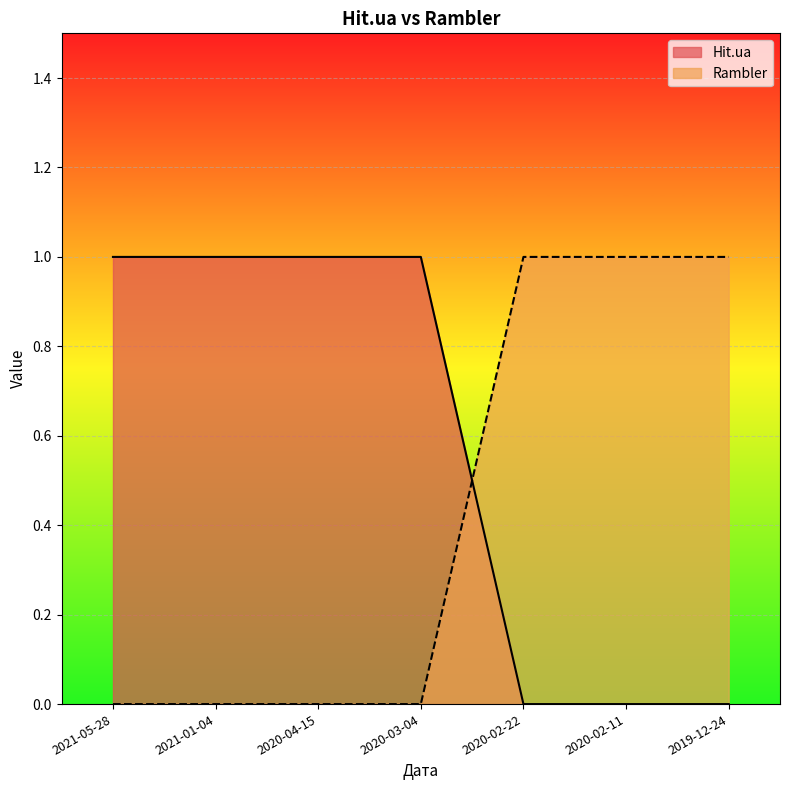

At which label does Rambler reach its peak?

2020-02-22